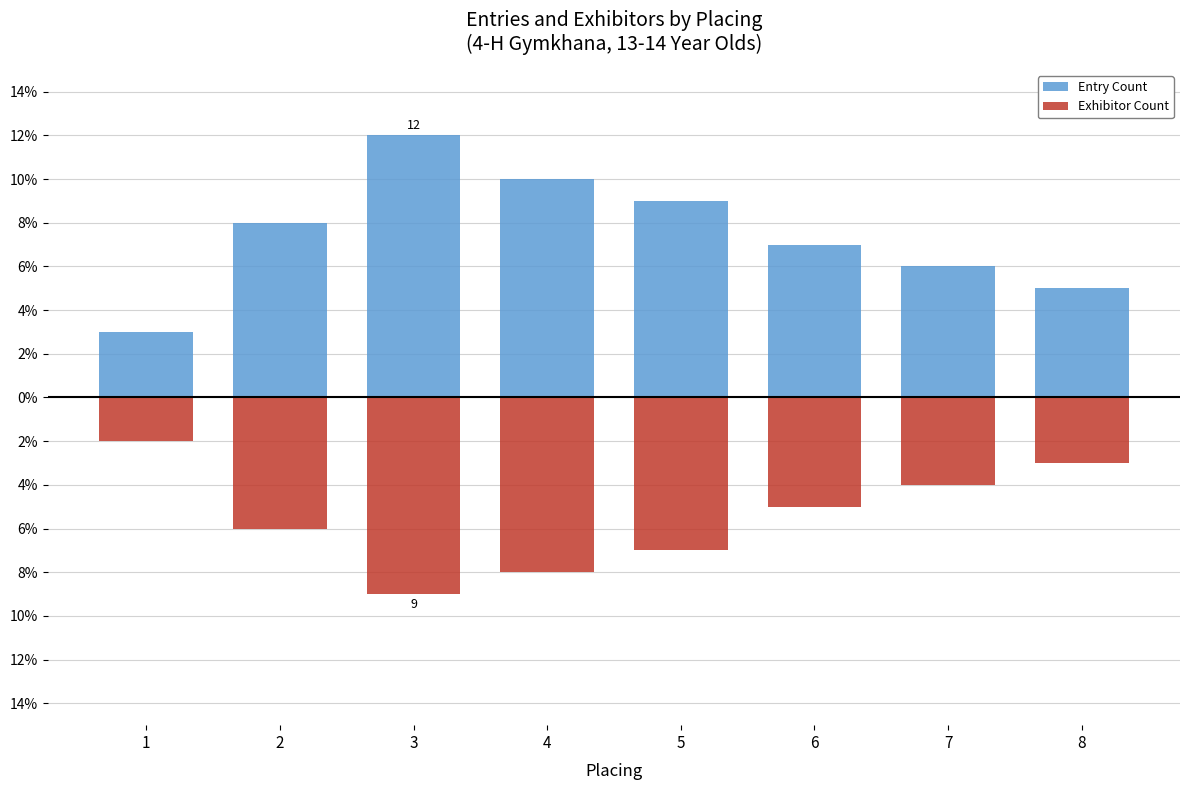

Reading left to right, list all the values displayed in this chart.

Entry Count: 1=3	2=8	3=12	4=10	5=9	6=7	7=6	8=5
Exhibitor Count: 1=-2	2=-6	3=-9	4=-8	5=-7	6=-5	7=-4	8=-3